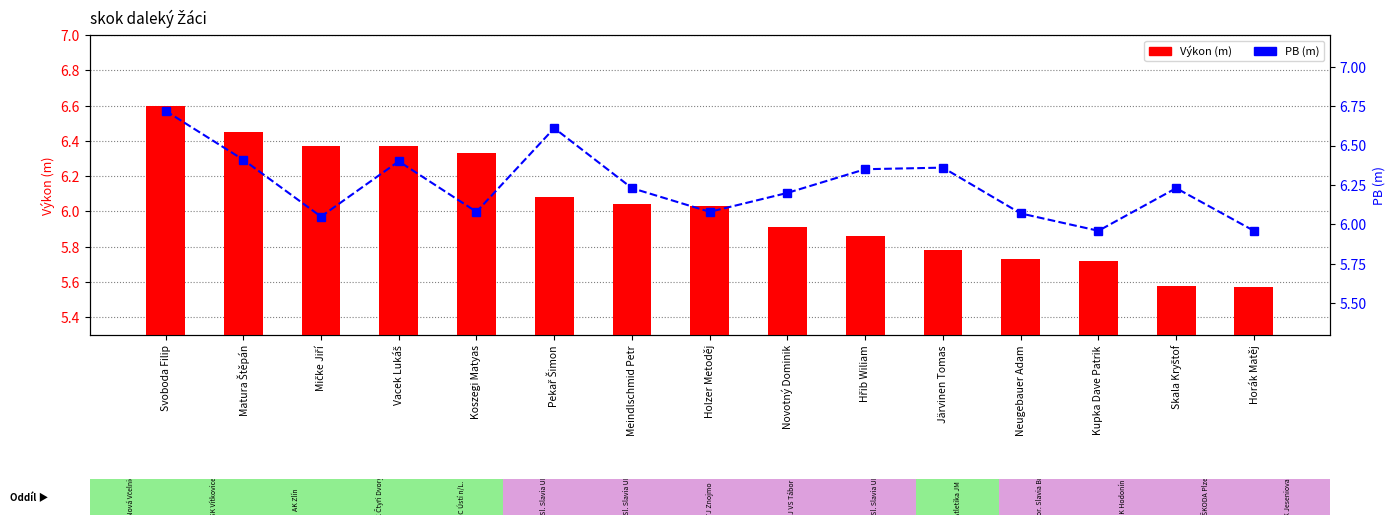

Between Skala Kryštof and Vacek Lukáš, which is larger?

Vacek Lukáš